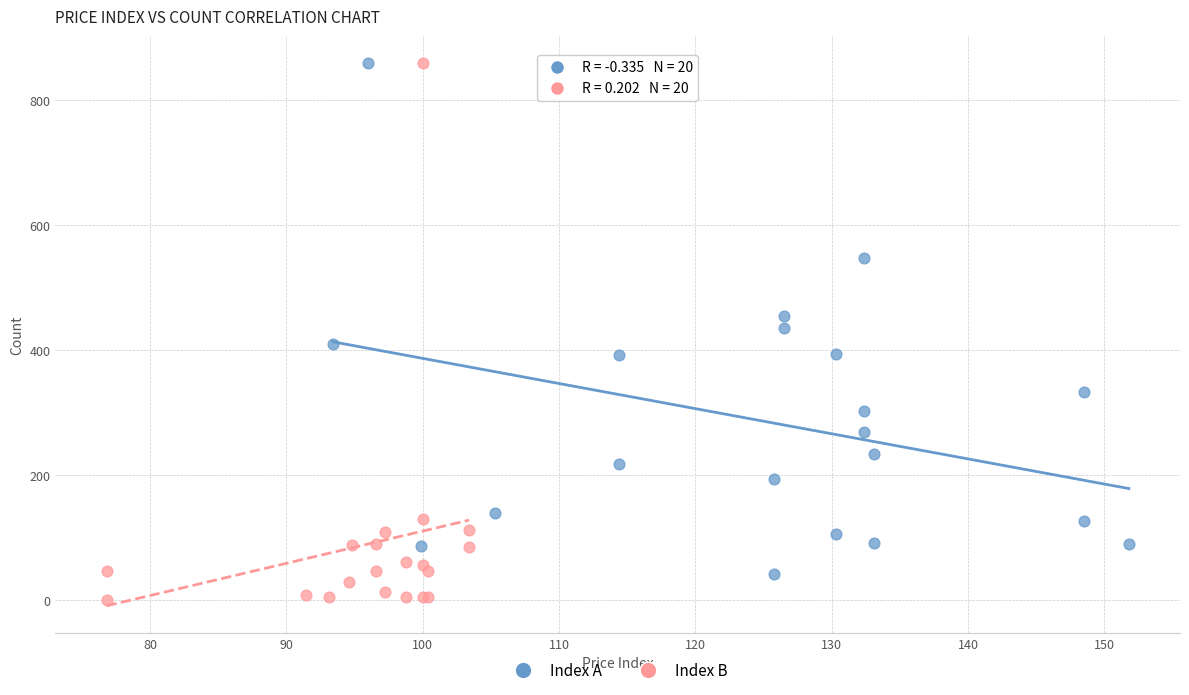

What are all the series names shown in the legend?

Index A, Index B